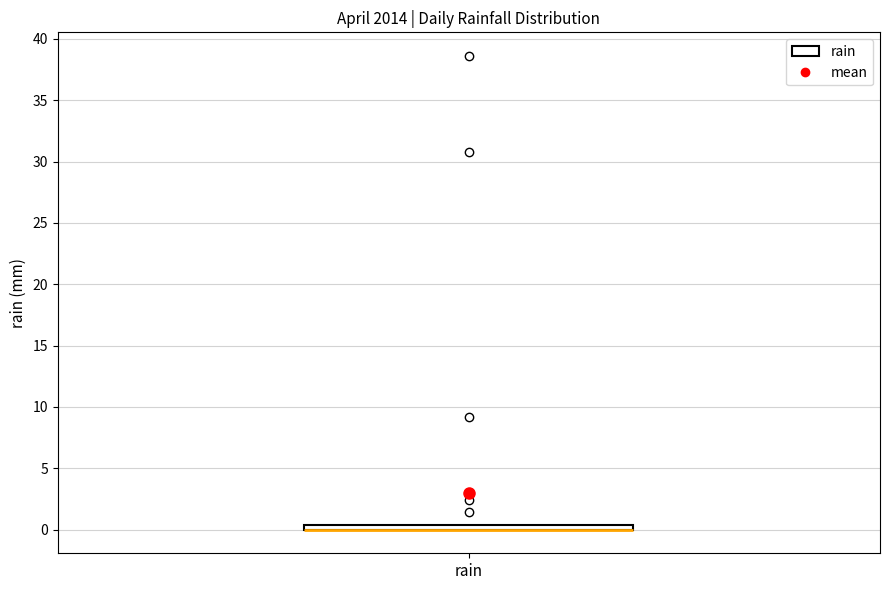

Where is the upper edge of the box for rain on the y-axis? The values are not printed on the chart, so give them approximately, as read against the axis.

0.5